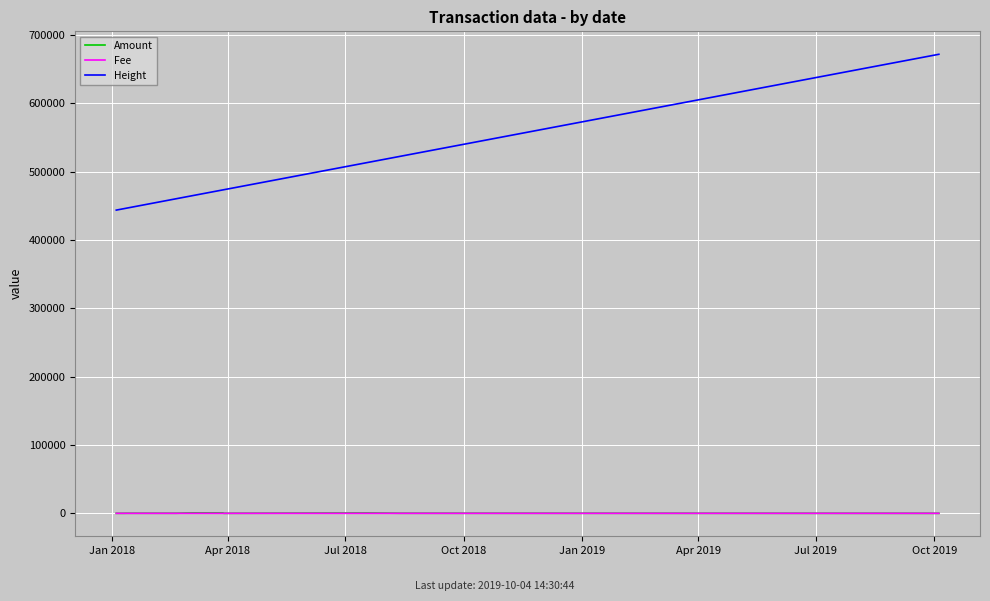

Which series has the largest total across all categories?

Height